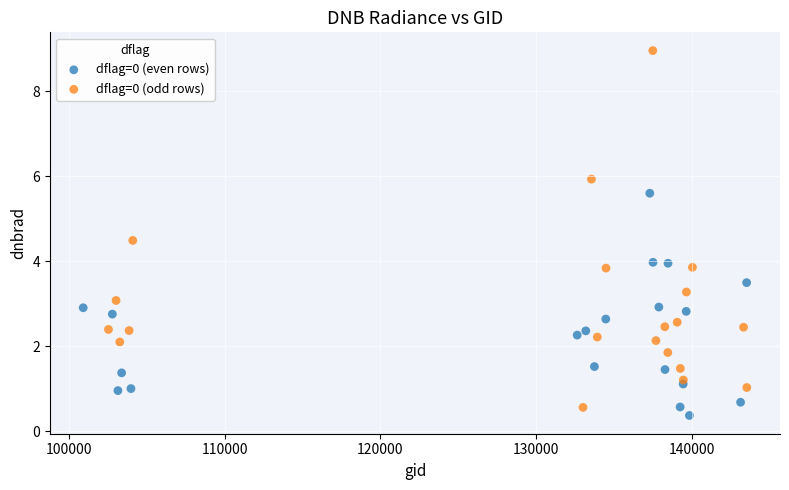

Which series has the largest Y range (max minus min)?

dflag=0 (odd rows)